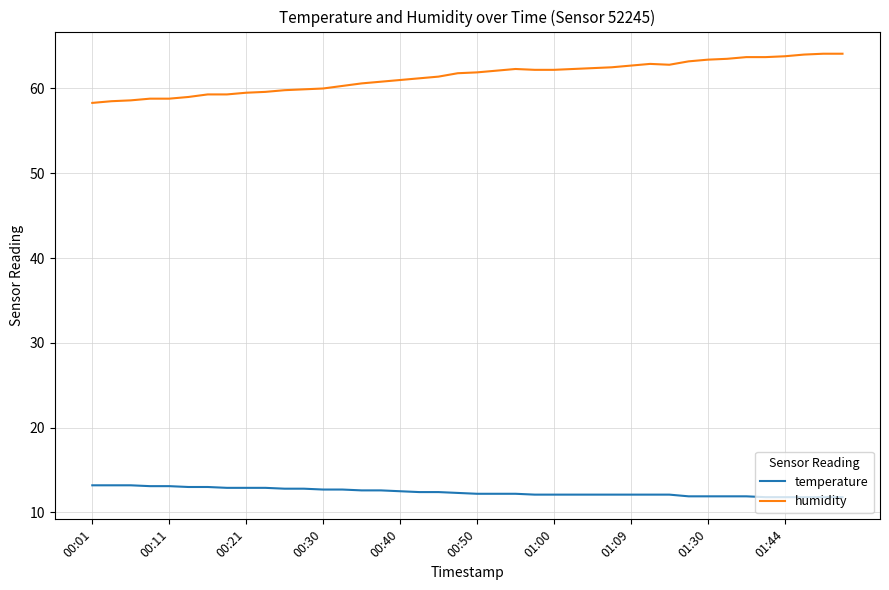

What is the smallest value displayed?

11.8